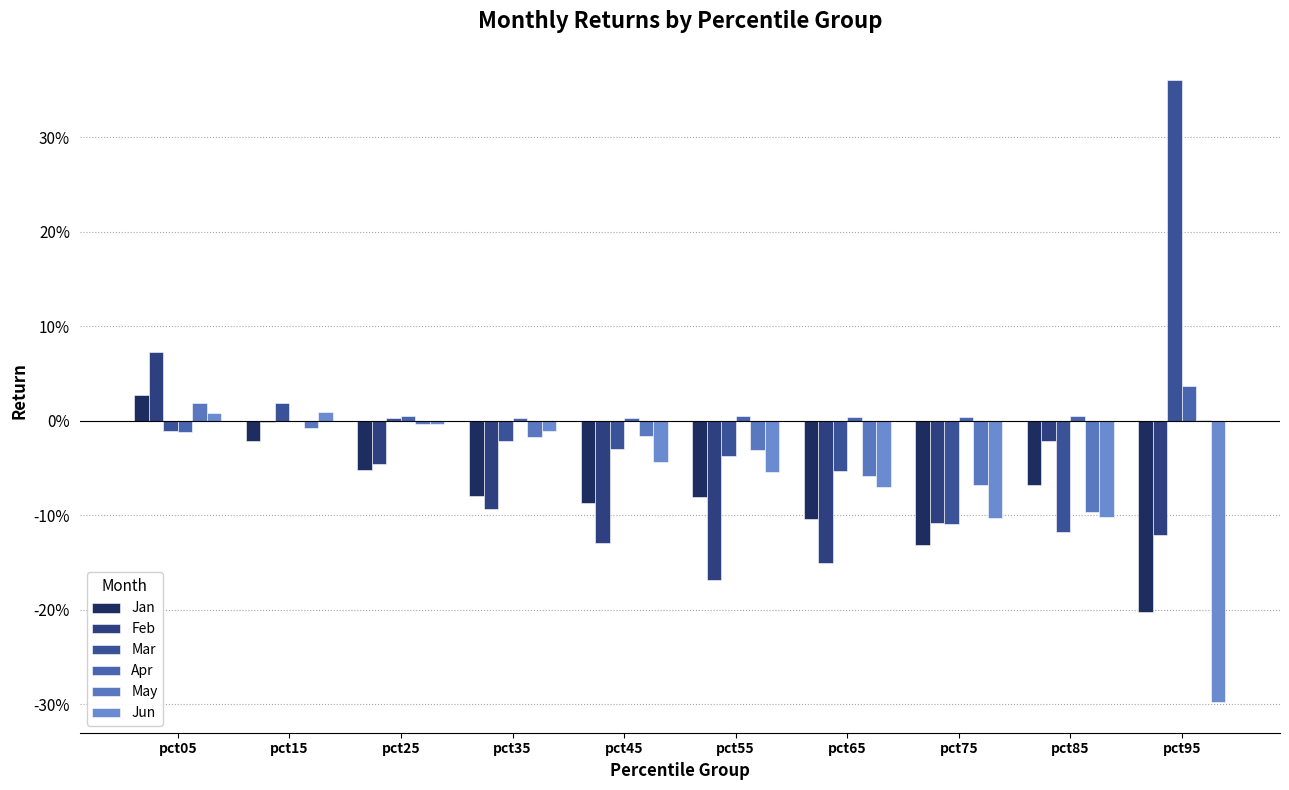

Between pct15 and pct45, which series saw the biggest shift?

Feb